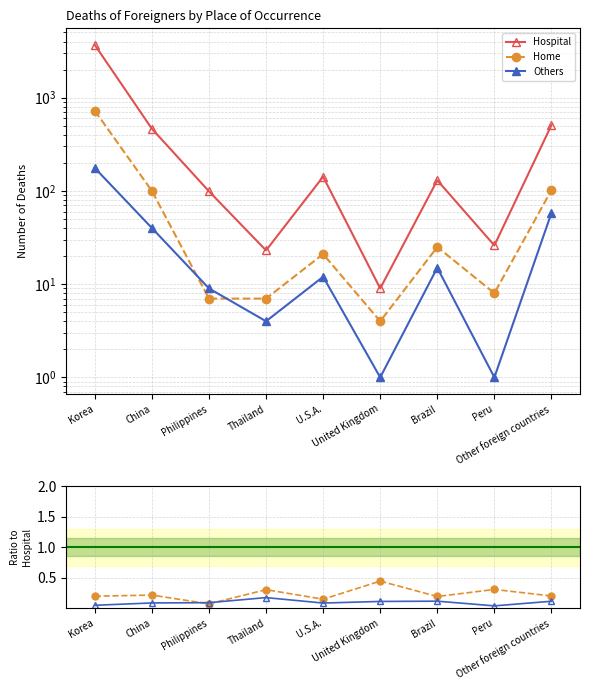

What is the difference between the second highest and minimum values in the Home/Hospital series?

0.2